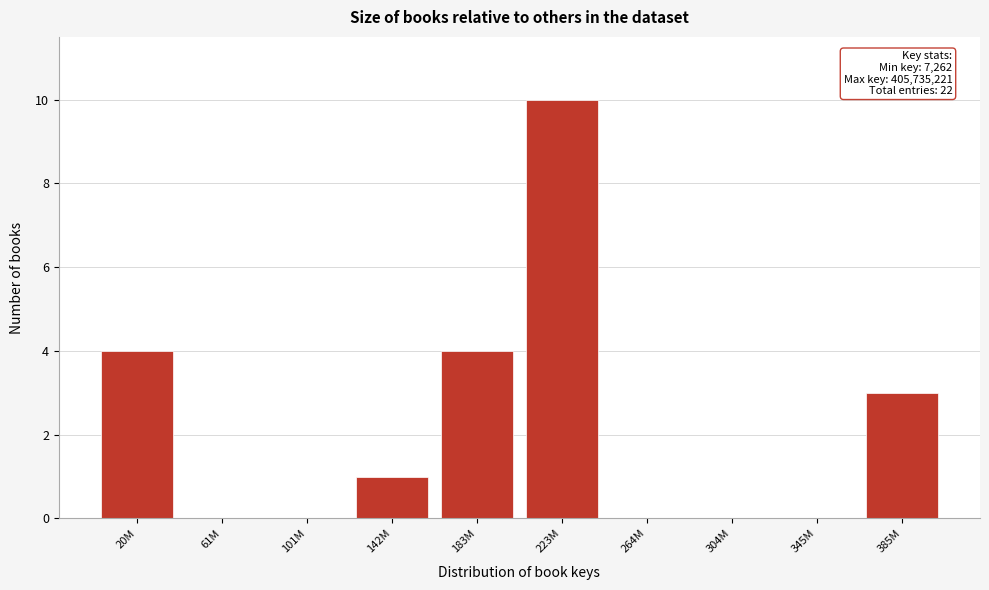

Reading left to right, extract all data points from this chart.

20M=4	61M=0	101M=0	142M=1	183M=4	223M=10	264M=0	304M=0	345M=0	385M=3